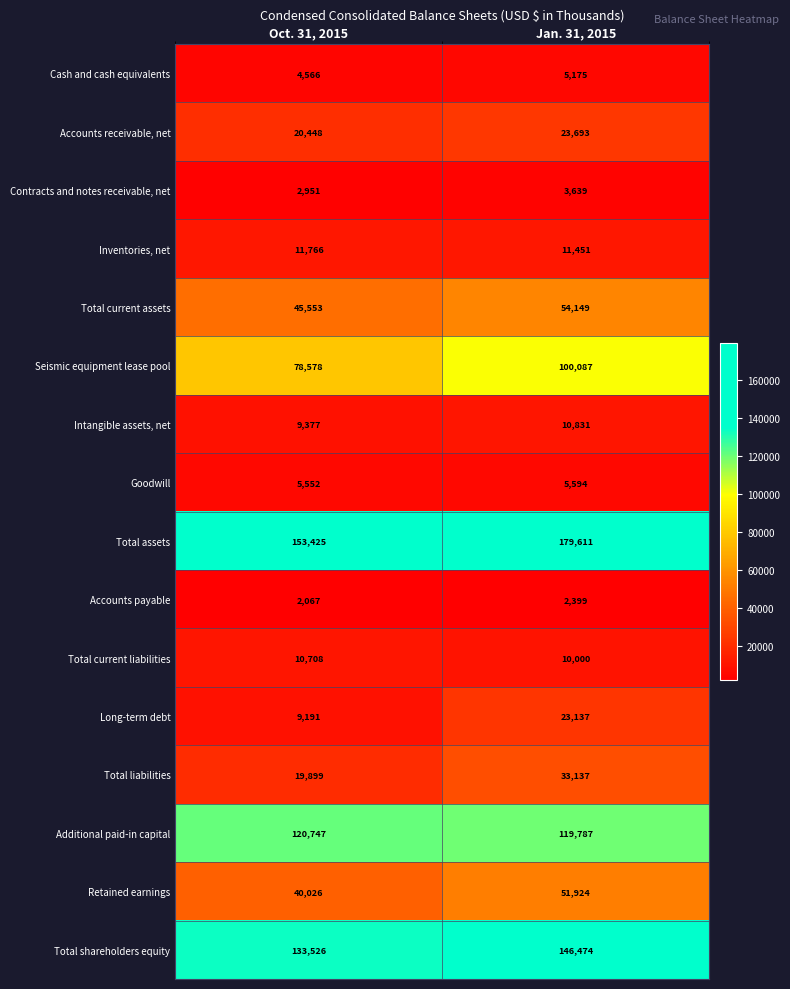

At which category is the sum across all series the highest?

Jan. 31, 2015